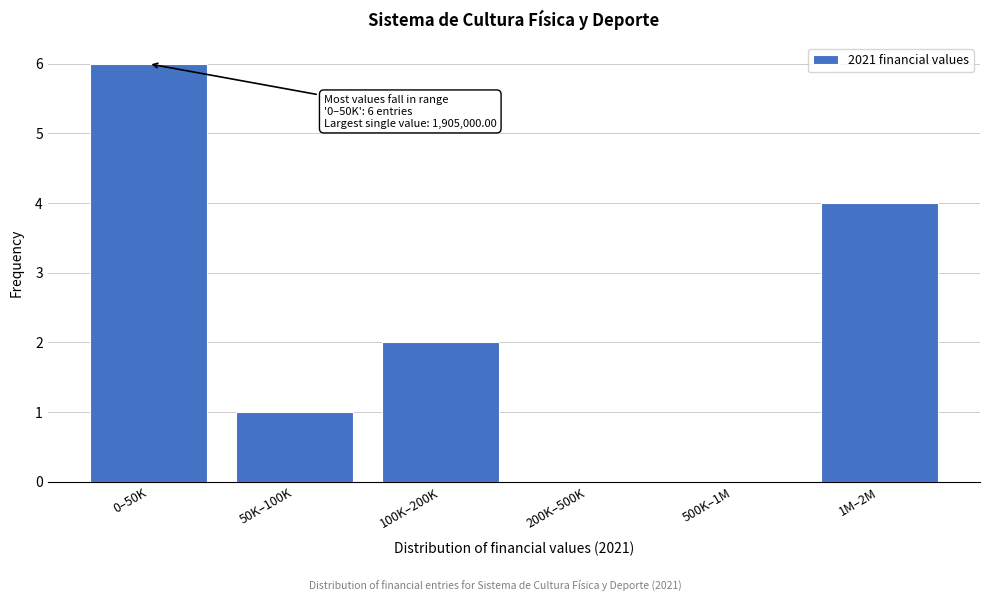

Reading left to right, list all the values displayed in this chart.

0–50K=6	50K–100K=1	100K–200K=2	200K–500K=0	500K–1M=0	1M–2M=4